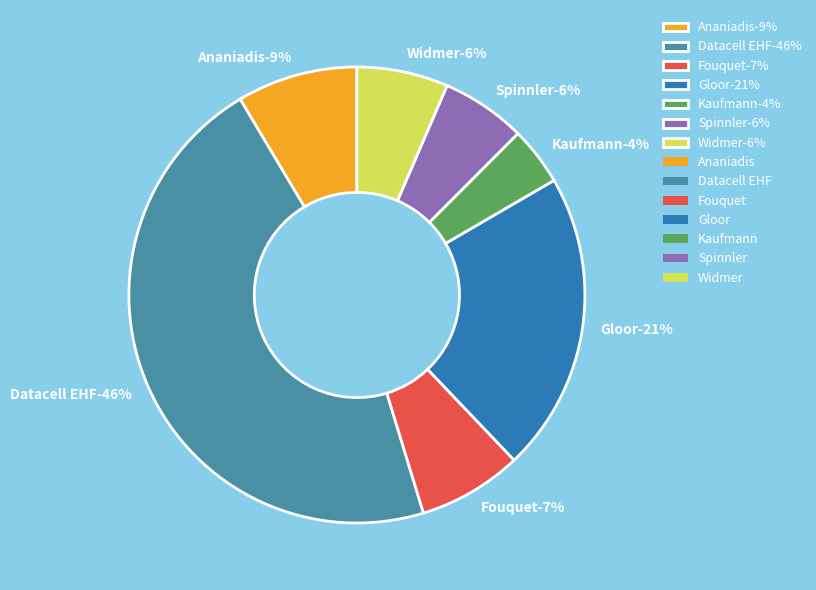

What is the largest slice in the pie chart?

Datacell EHF